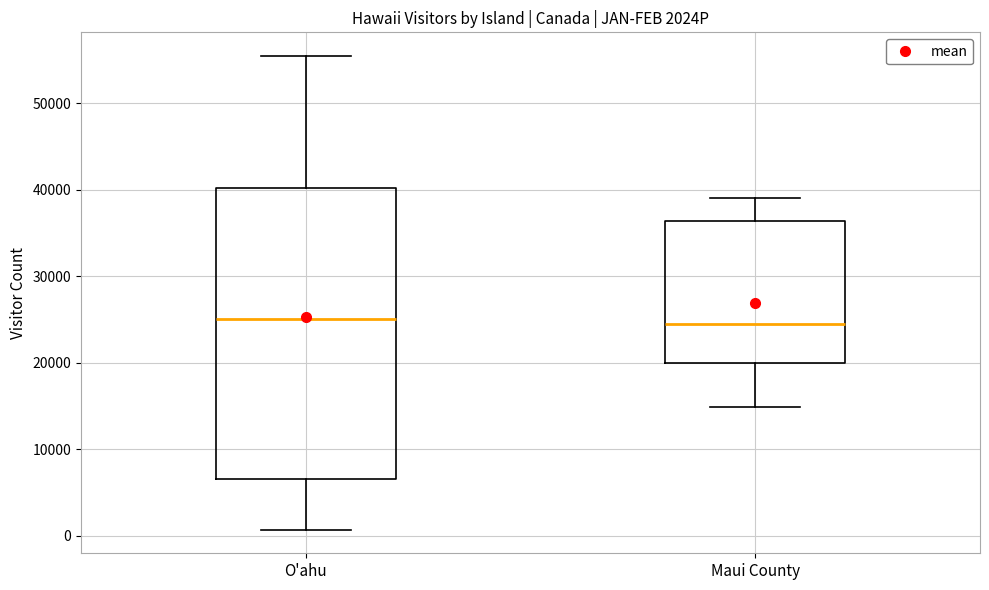

Reading left to right, read every box against the y-axis: the position of its median line, the range the box covers, and the ends of its whiskers. The values are not printed on the chart, so give them approximately, as read against the axis.

O'ahu: median 25000, box 7000 to 40000, whiskers 1000 to 55000
Maui County: median 24000, box 20000 to 36000, whiskers 15000 to 39000